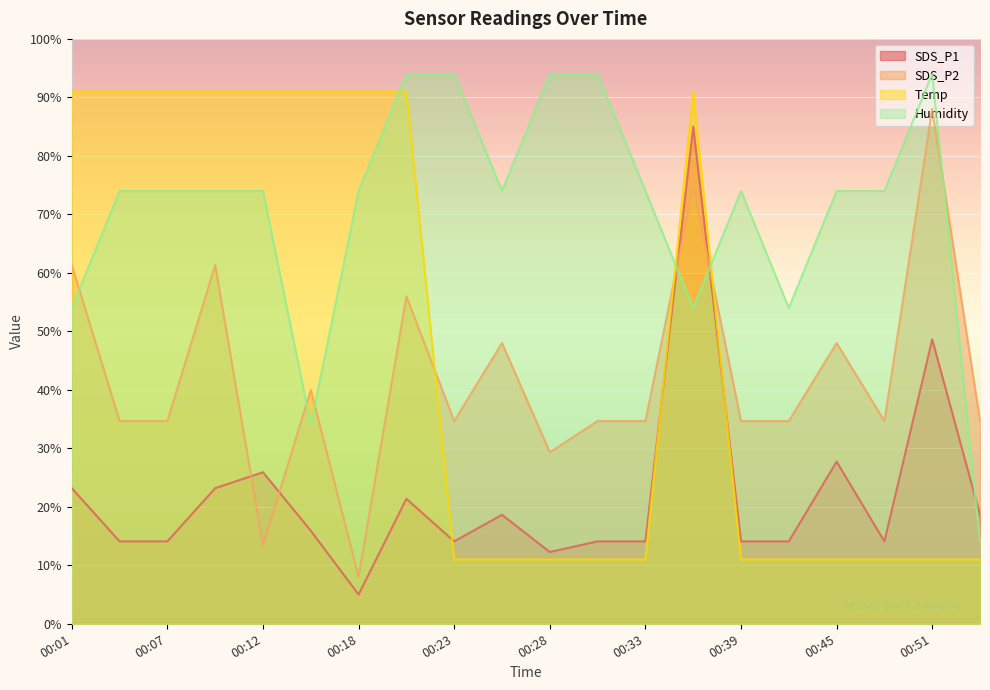

What is the sum of all Temp values?

940.0